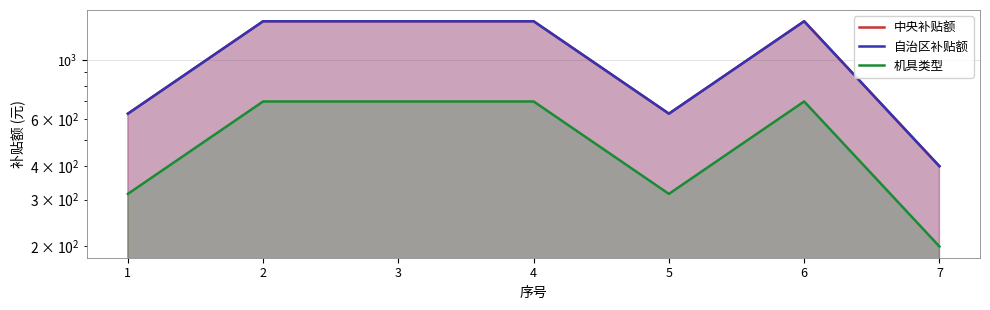

What is the maximum value for 自治区补贴额?

1400